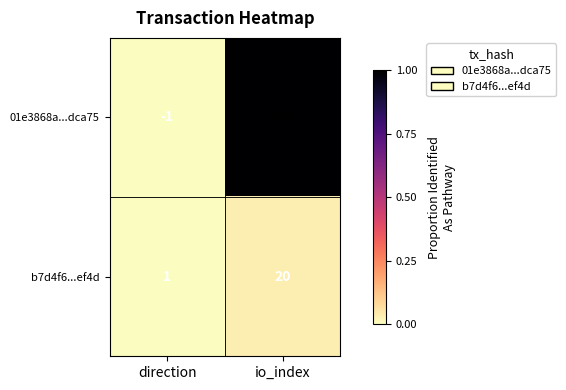

At how many categories does at least one series exceed 0?

2